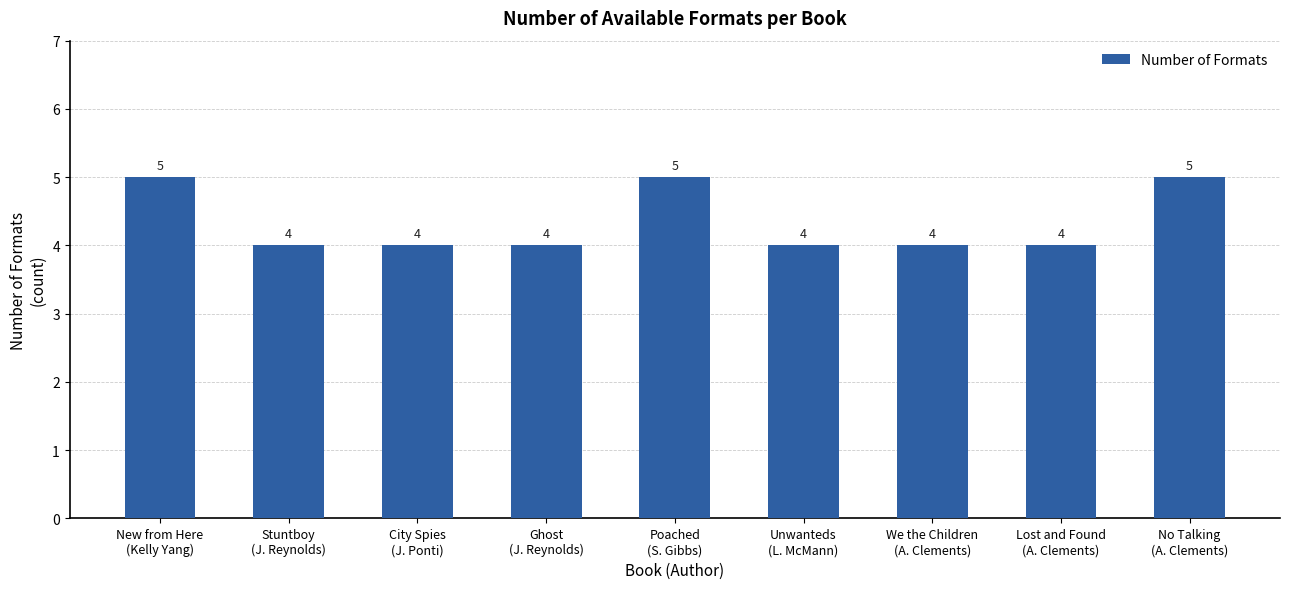

Reading right to left, list all the values displayed in this chart.

No Talking
(A. Clements)=5	Lost and Found
(A. Clements)=4	We the Children
(A. Clements)=4	Unwanteds
(L. McMann)=4	Poached
(S. Gibbs)=5	Ghost
(J. Reynolds)=4	City Spies
(J. Ponti)=4	Stuntboy
(J. Reynolds)=4	New from Here
(Kelly Yang)=5